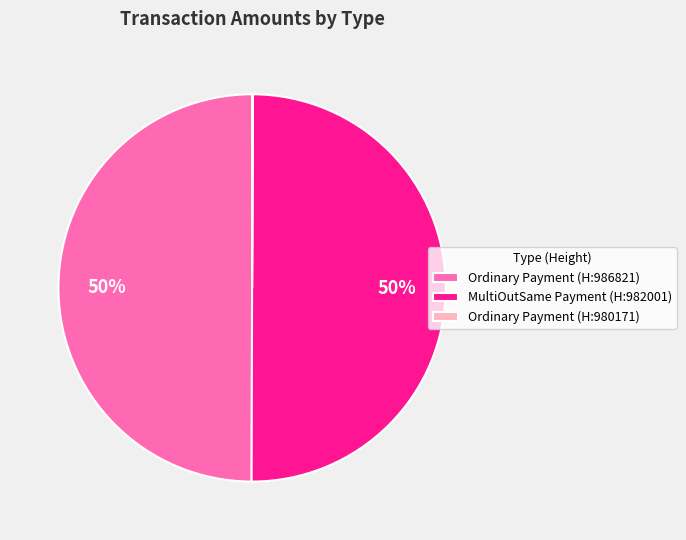

Approximately how many times larger is the value at MultiOutSame Payment (H:982001) compared to Ordinary Payment (H:986821)?

1.0